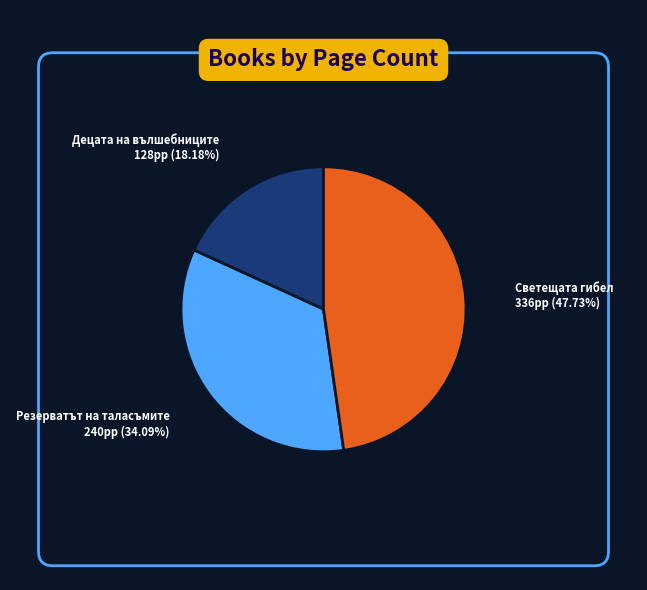

Which slice is the smallest?

Децата на вълшебниците